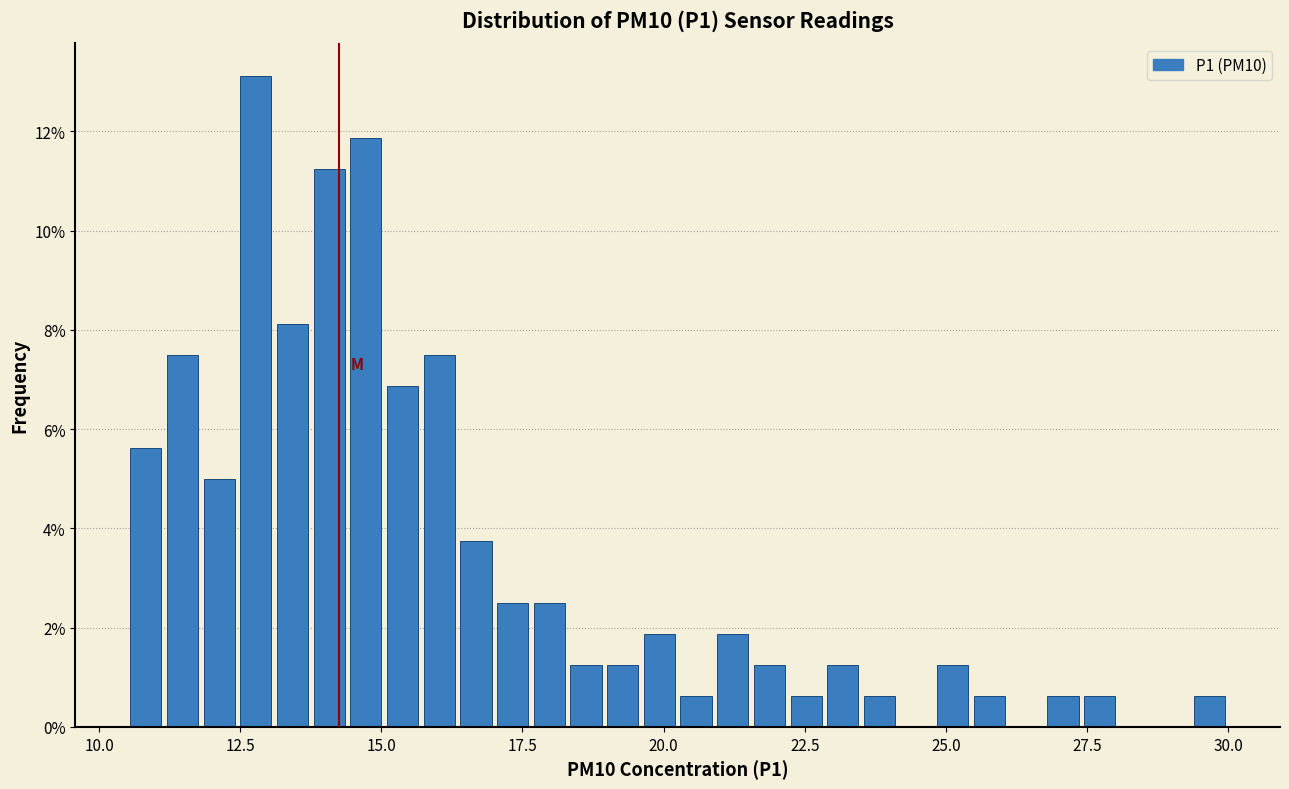

Read against the x-axis, roughly where is the centre of the tallest bar?

13.0